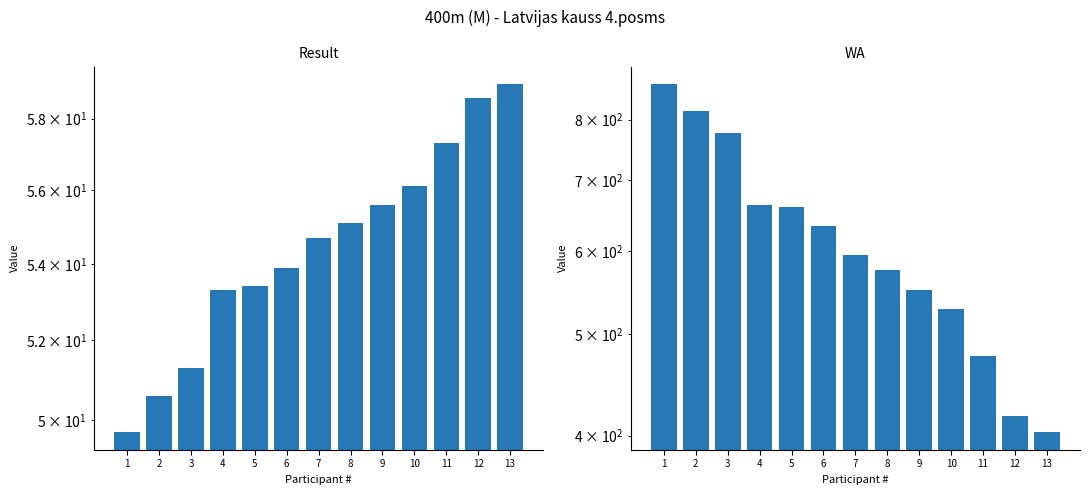

Which series has the largest total across all categories?

WA